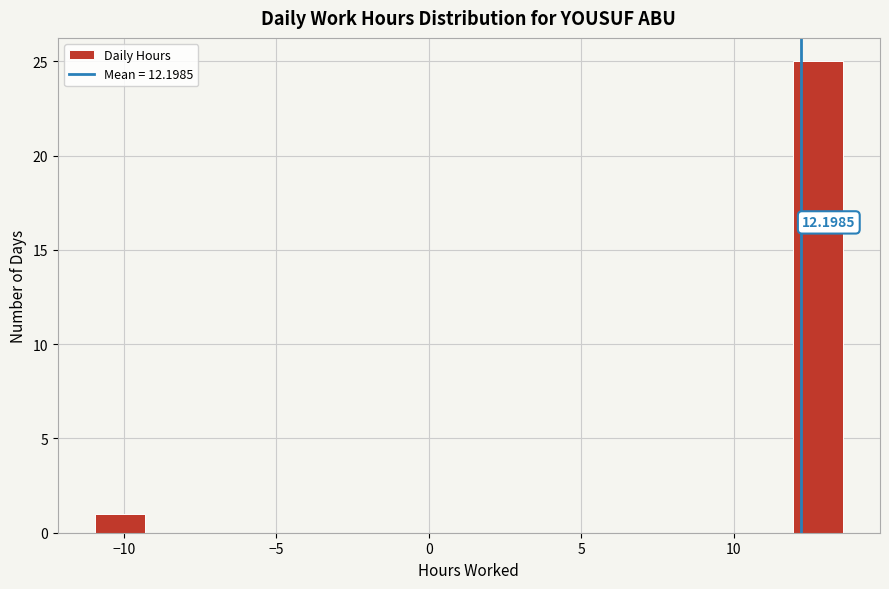

Around what value on the x-axis is the tallest bar? Give the approximate position of its centre, as read against the axis.

13.0